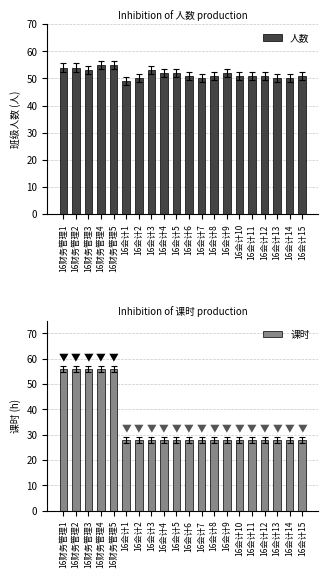

How many data points in 人数 are above 51?

9